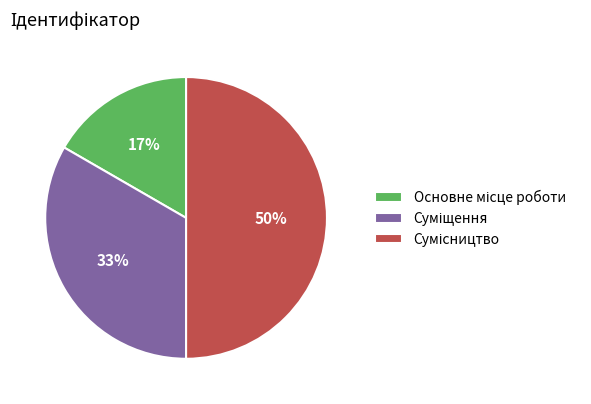

To the nearest percent, what is the difference between the largest and smallest slice percentages?

33%